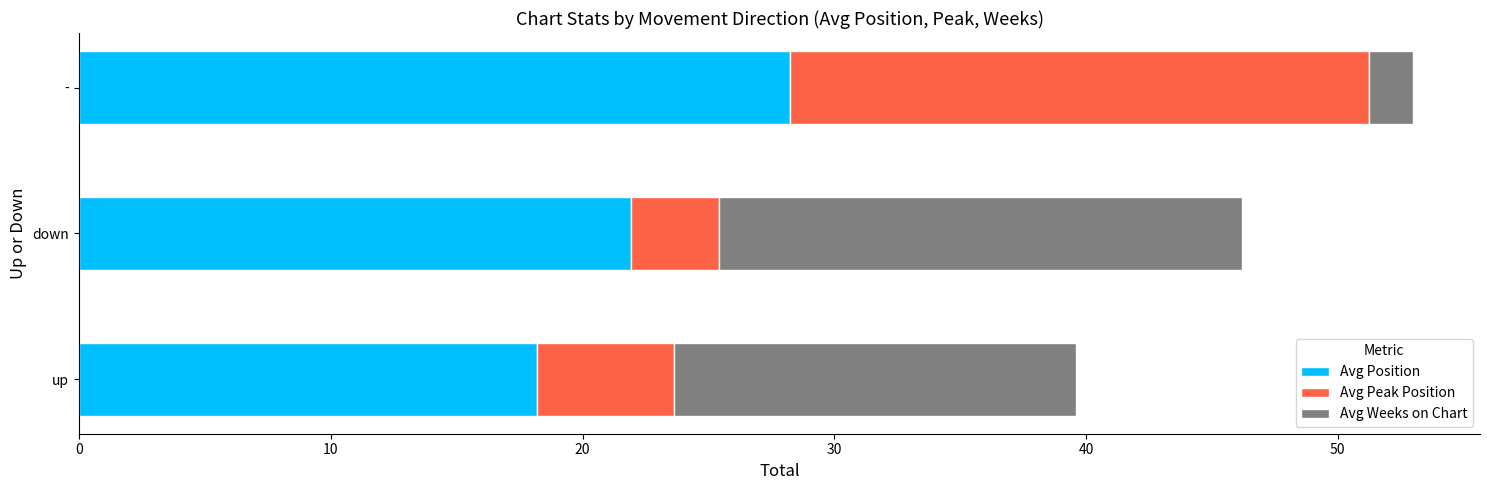

At which category is the sum across all series the highest?

-